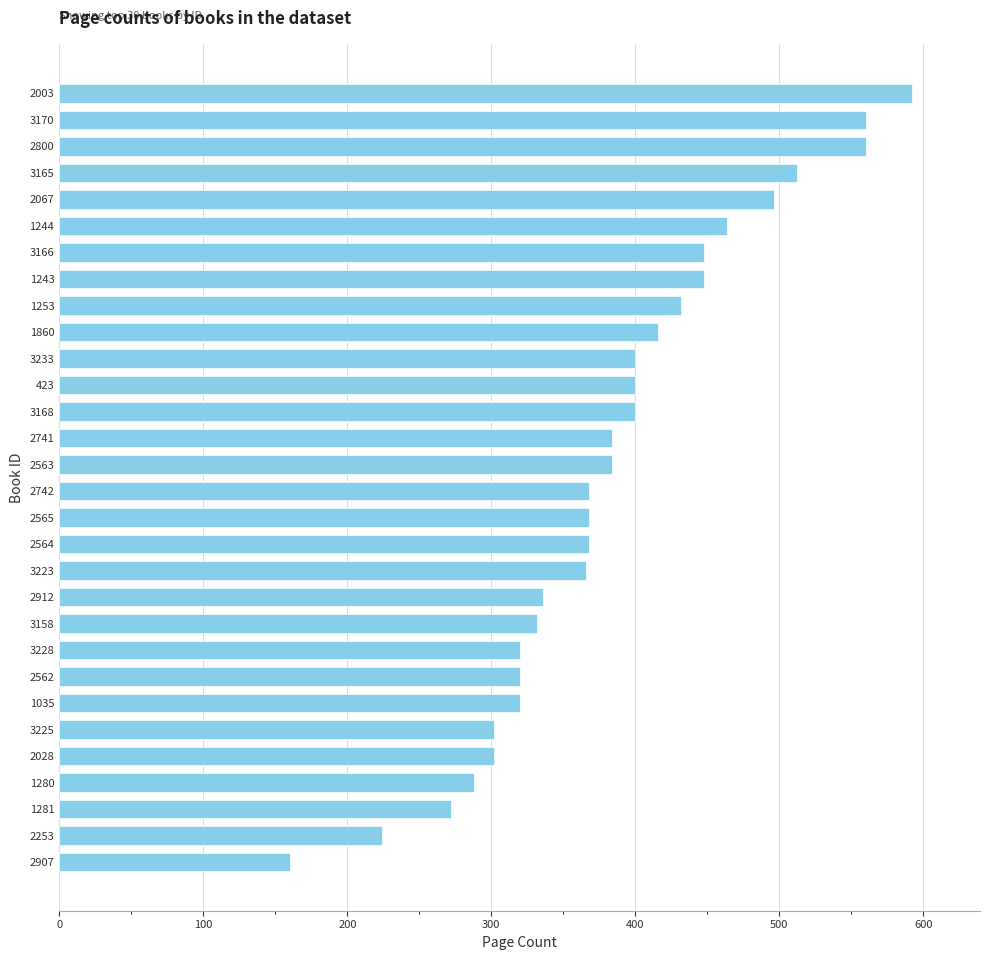

What is the approximate value at 2067?

496